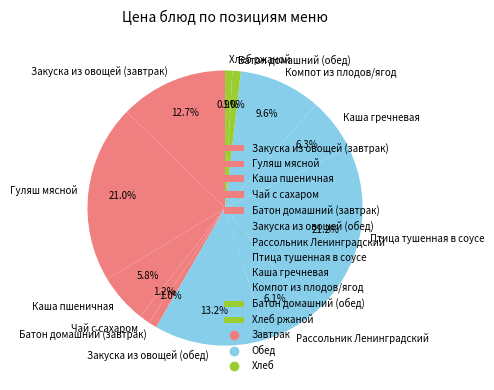

Between Рассольник Ленинградский and Закуска из овощей (завтрак), which is larger?

Закуска из овощей (завтрак)